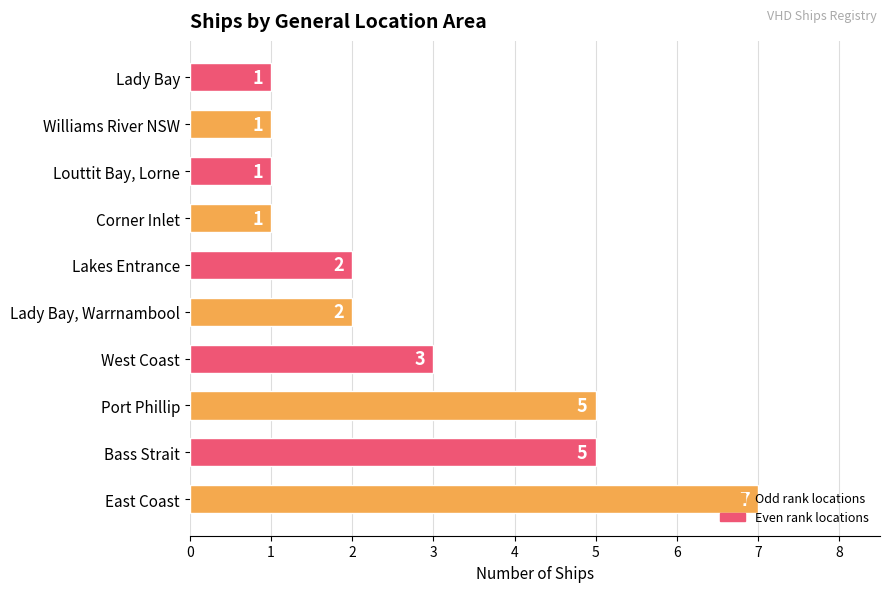

Which category has the highest value across all series?

East Coast